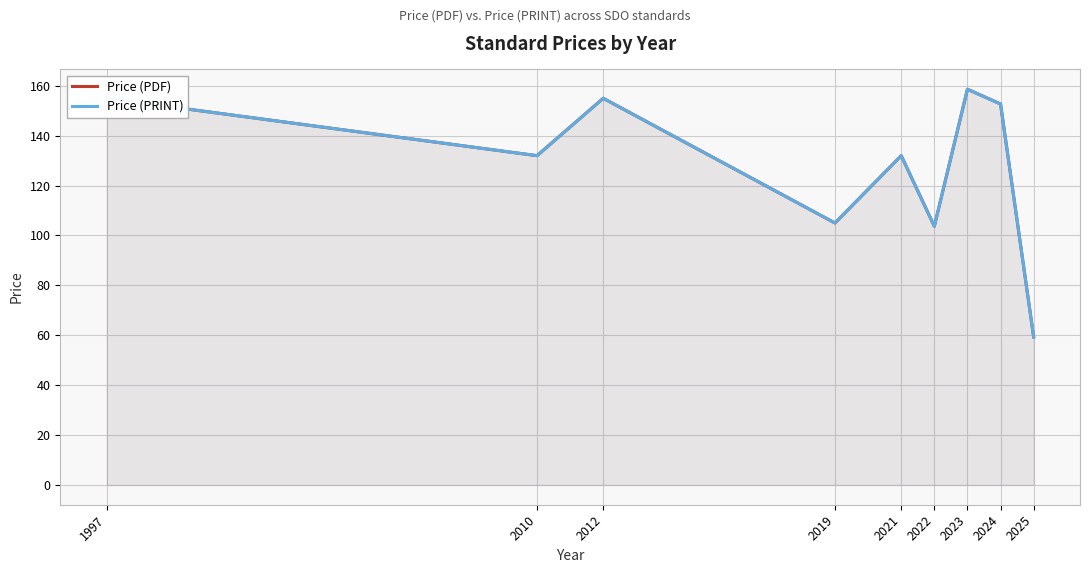

True or false: Price (PDF) has more than 0 interior local peaks.

True